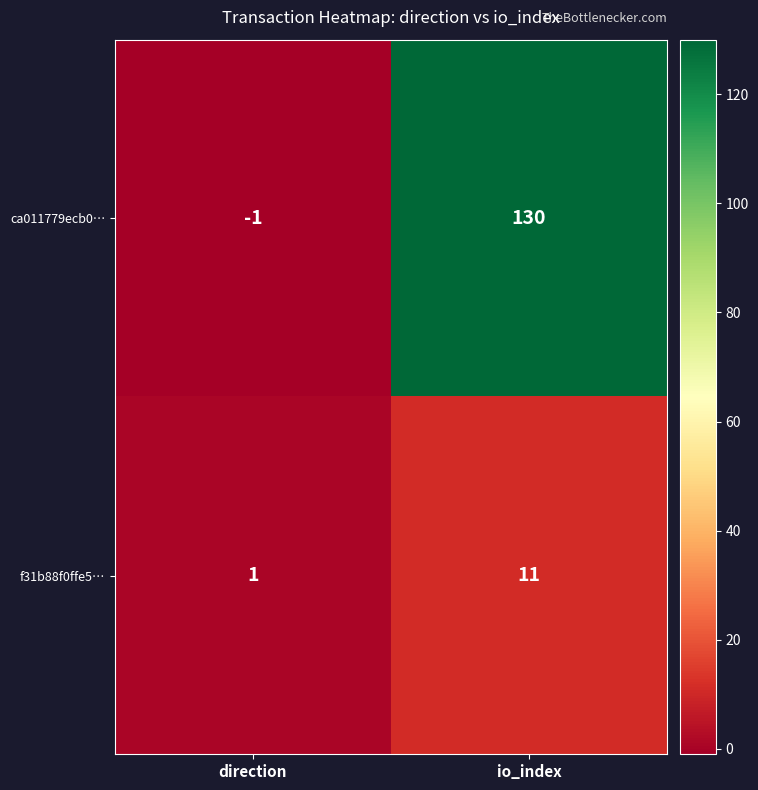

What is the sum of the f31b88f0ffe5… values at io_index and direction?

12